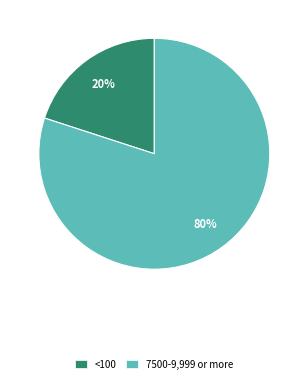

Between 7500-9,999 or more and <100, which is larger?

7500-9,999 or more